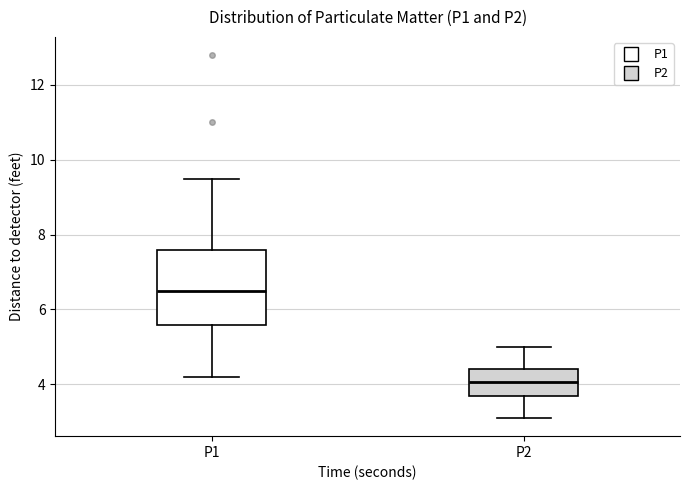

Which box is the tallest, from its lower edge to its upper edge?

P1